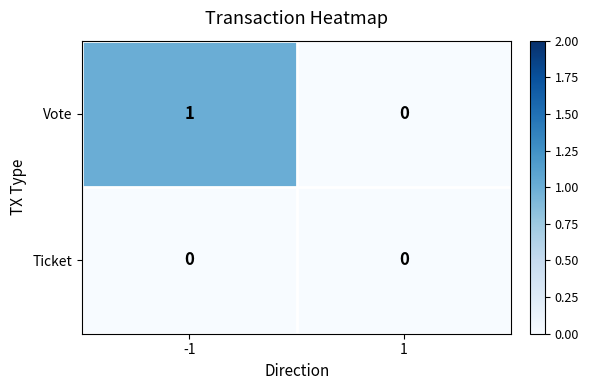

Rank the series by their average value, from lowest to highest.

Ticket, Vote